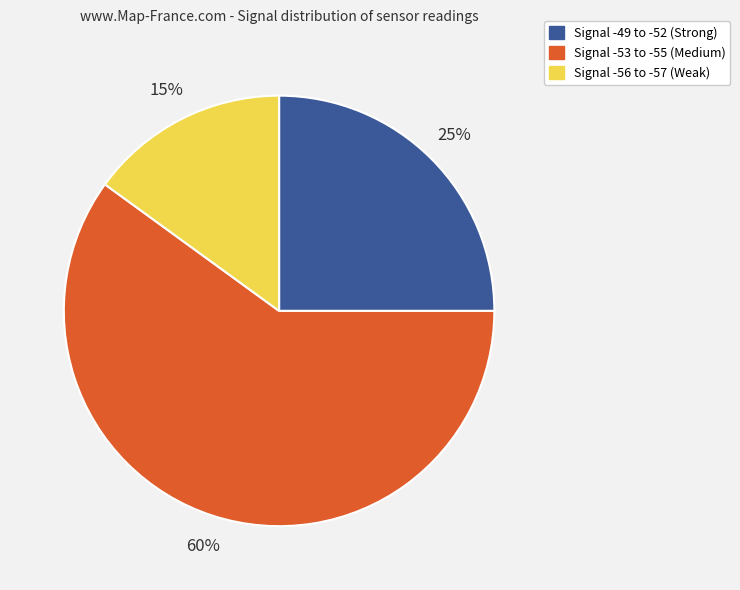

Is there a majority slice in this chart?

Yes